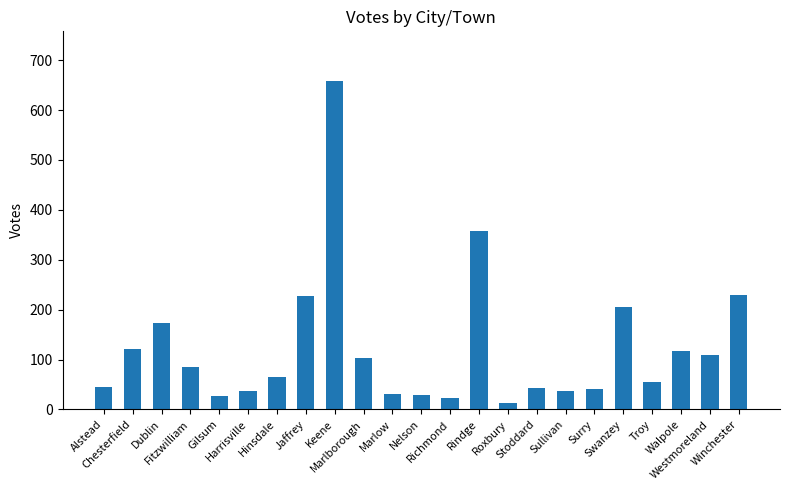

What is the change in value from Hinsdale to Keene?

+593